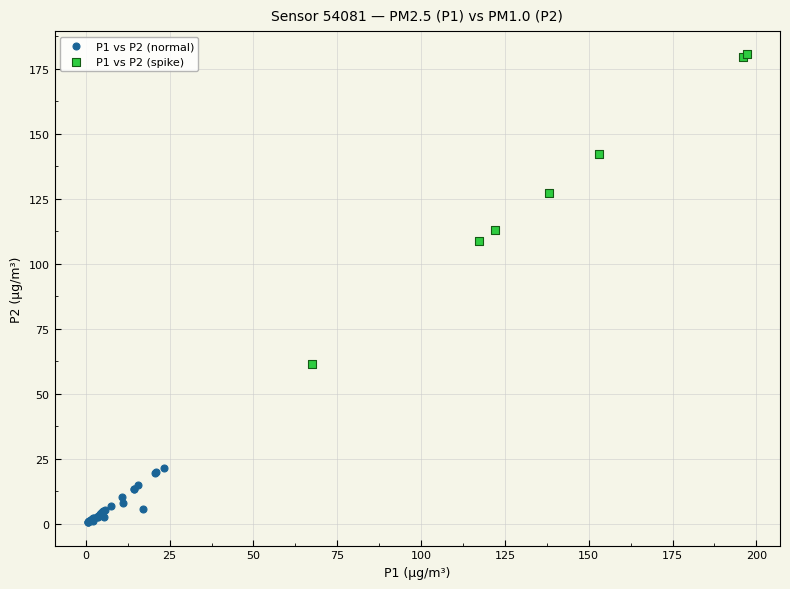

Which series reaches the maximum Y coordinate?

P1 vs P2 (spike)